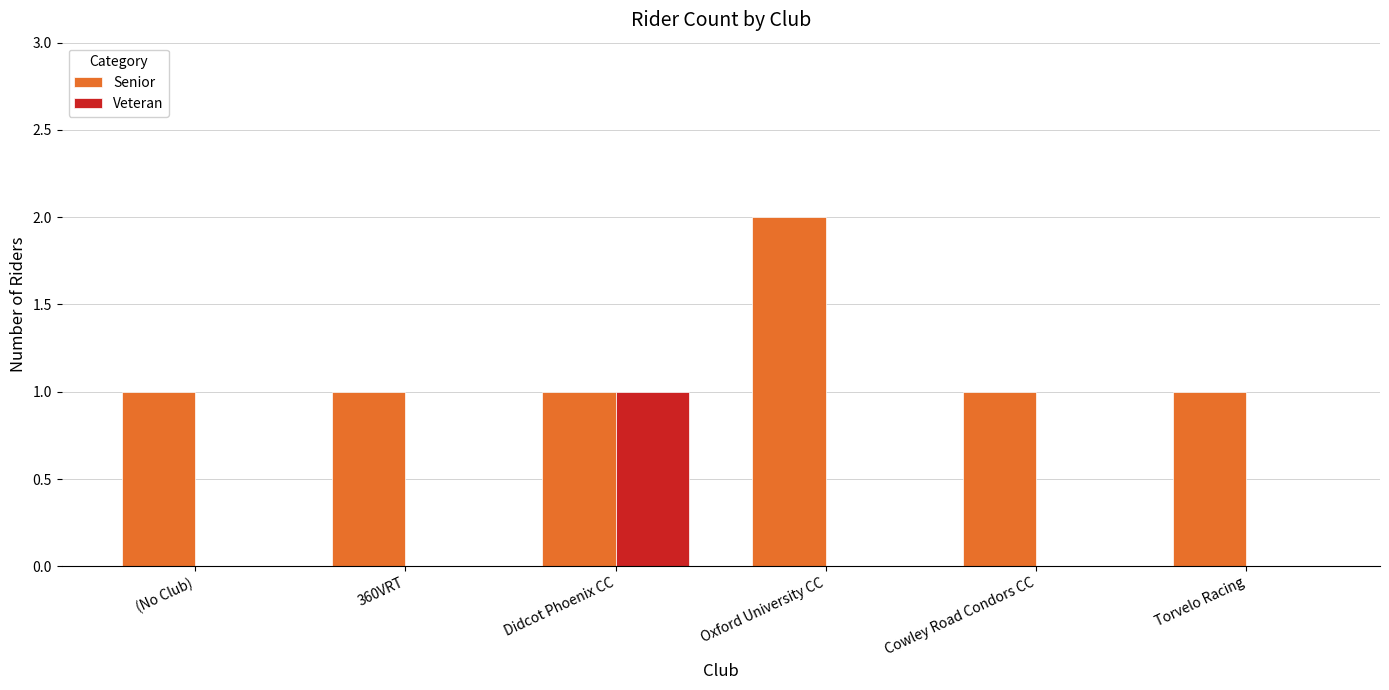

Which category has the highest value in the Veteran series?

Didcot Phoenix CC